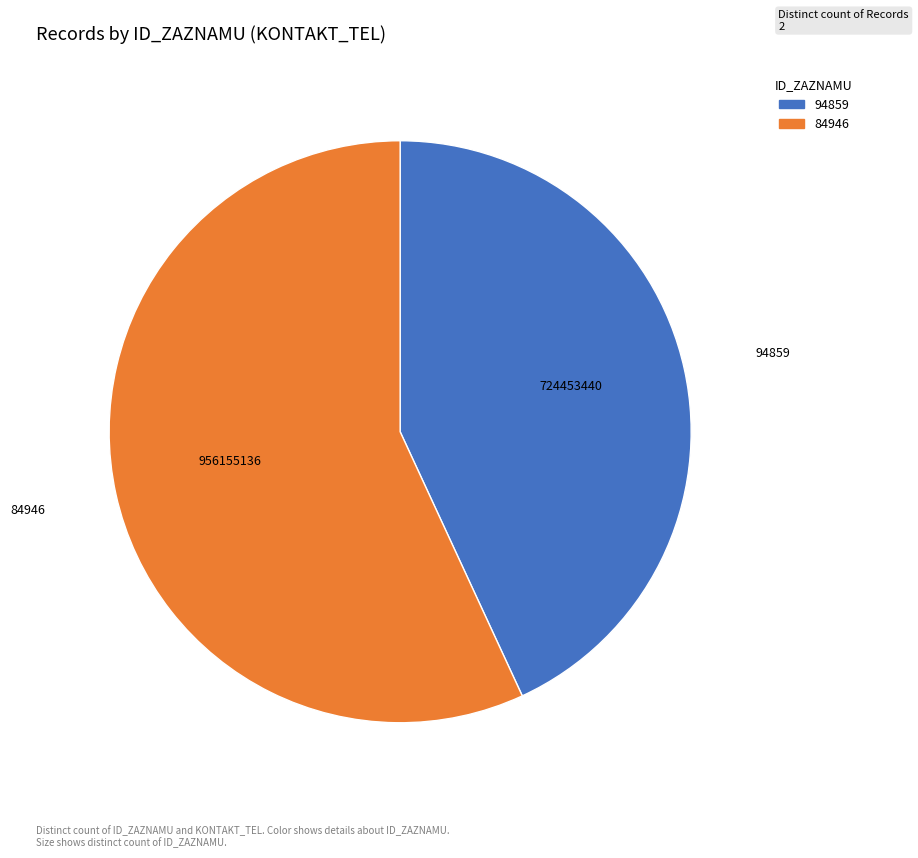

How many segments does this pie chart have?

2